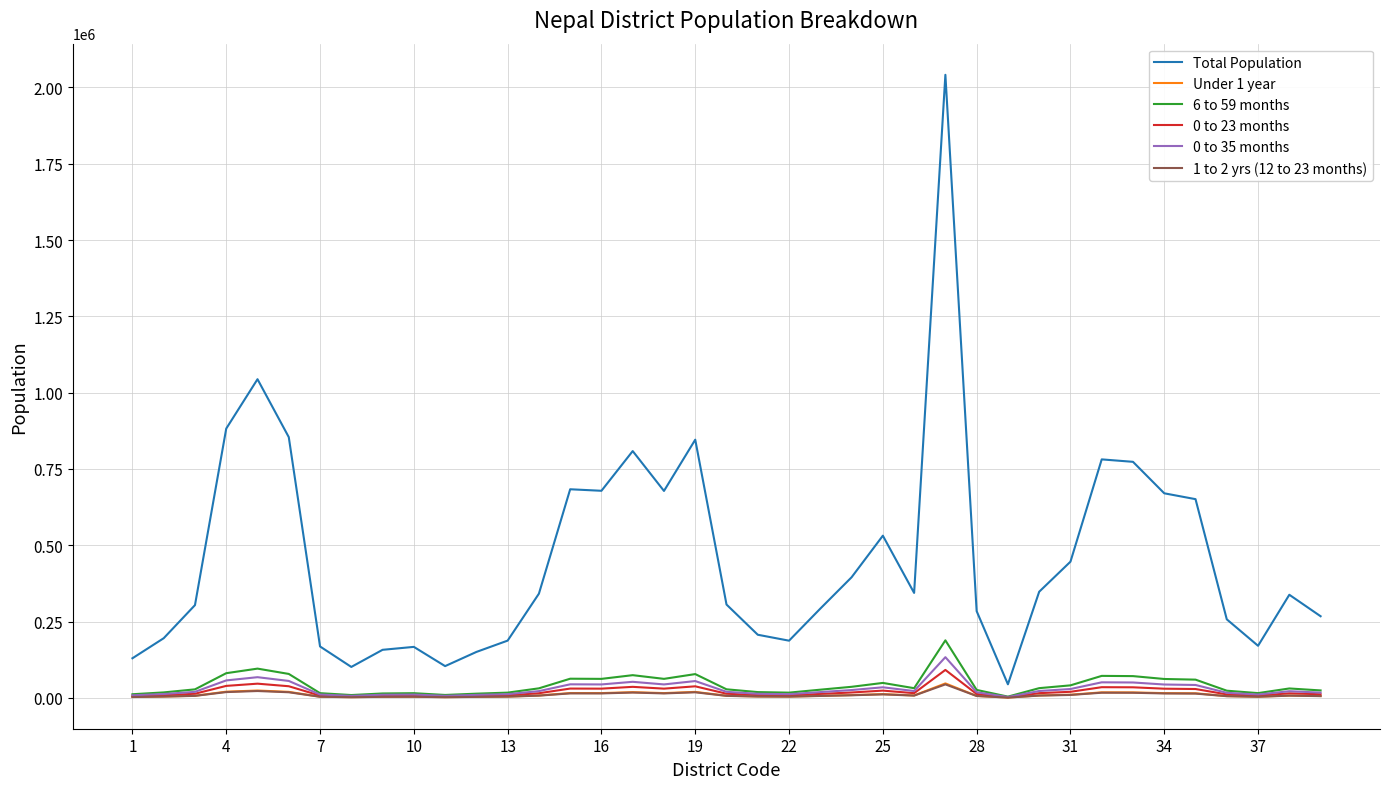

Which series has the largest range (max minus min)?

Total Population